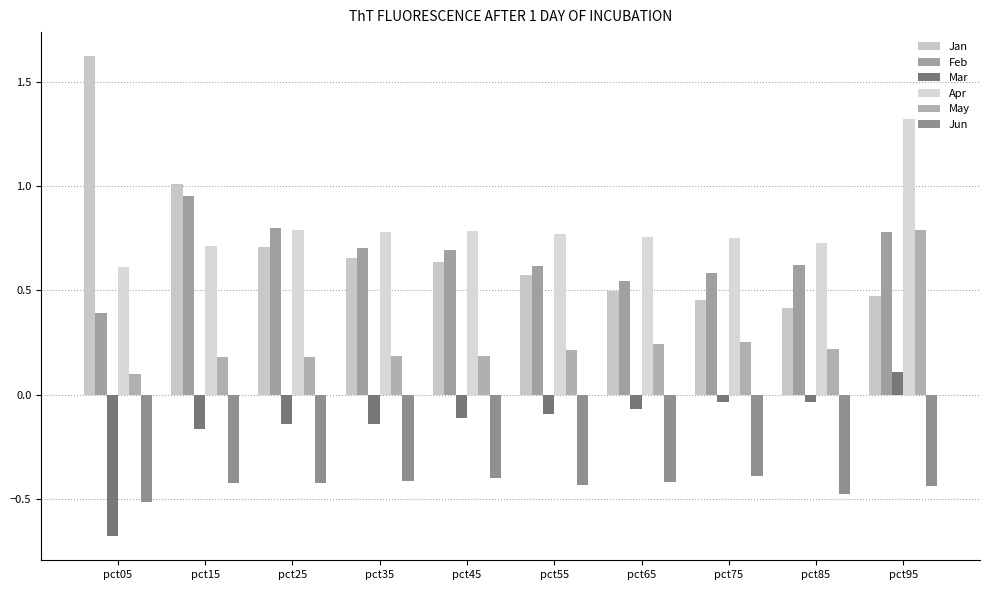

List the labels in order of Apr value, largest first.

pct95, pct25, pct45, pct35, pct55, pct65, pct75, pct85, pct15, pct05